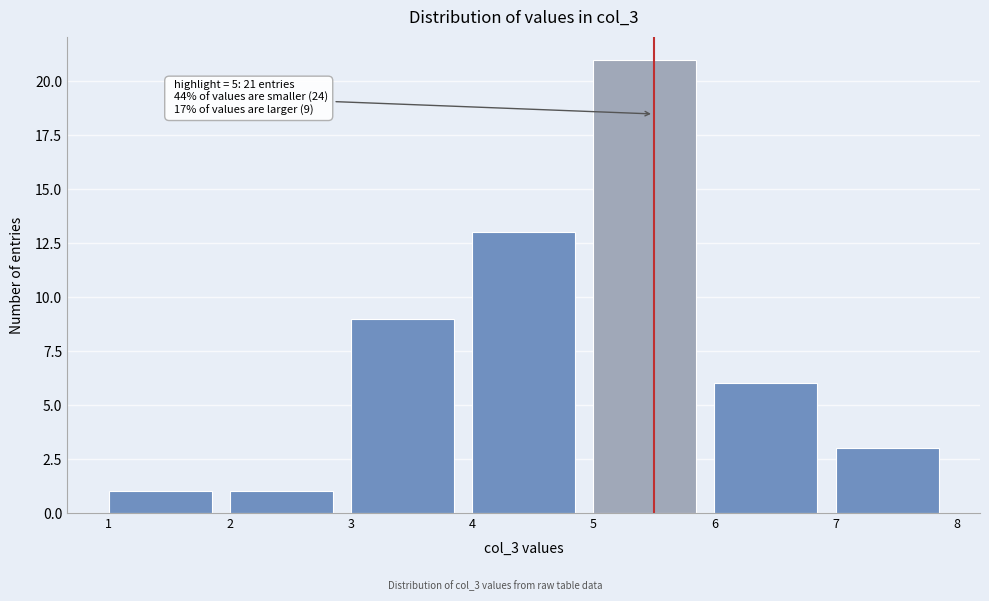

Over which range of the x-axis is the bar tallest?

5 to 6